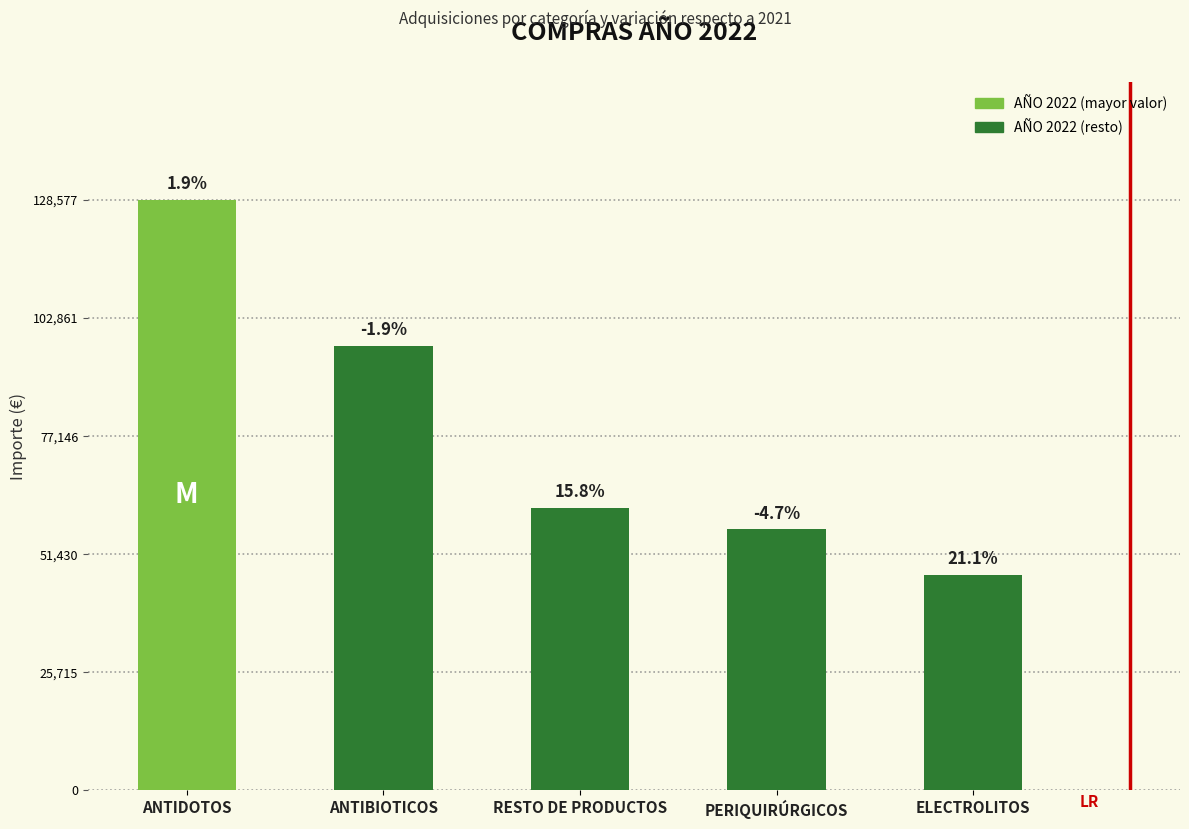

How many bars are there in total?

5